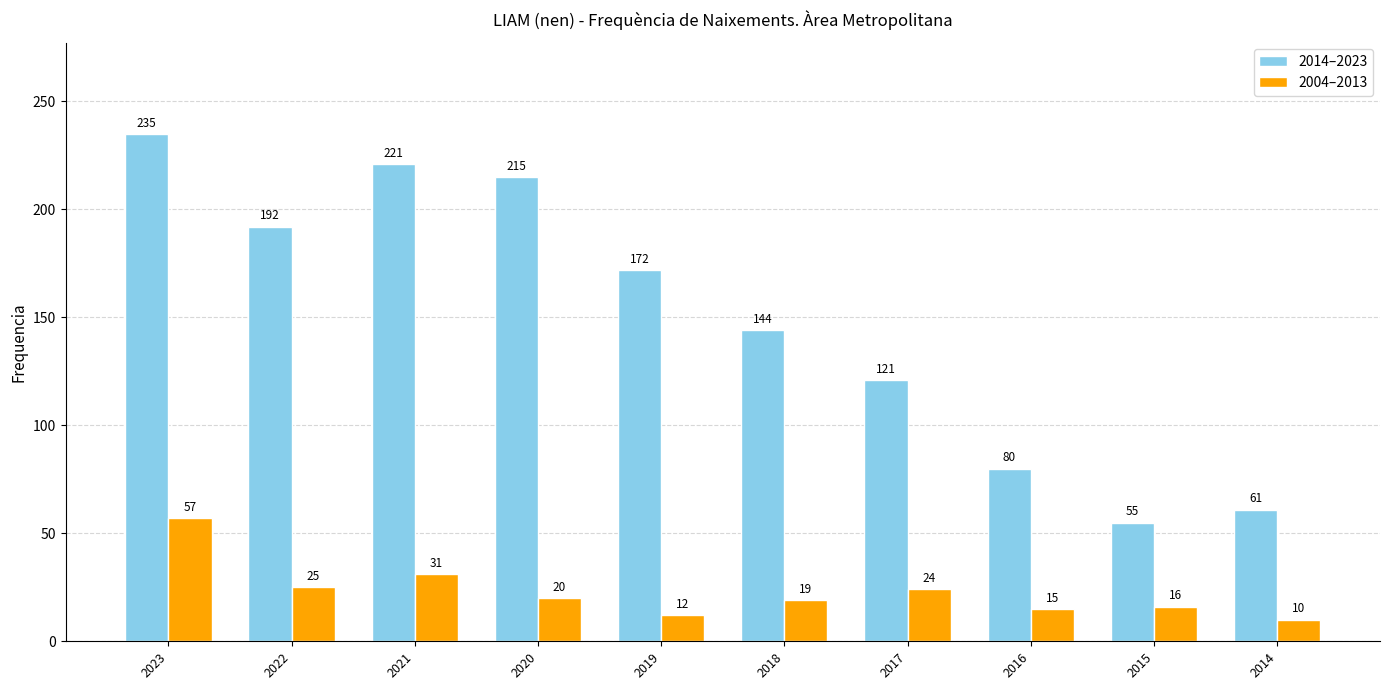

What is the sum of the 2014–2023 values at 2021 and 2014?

282